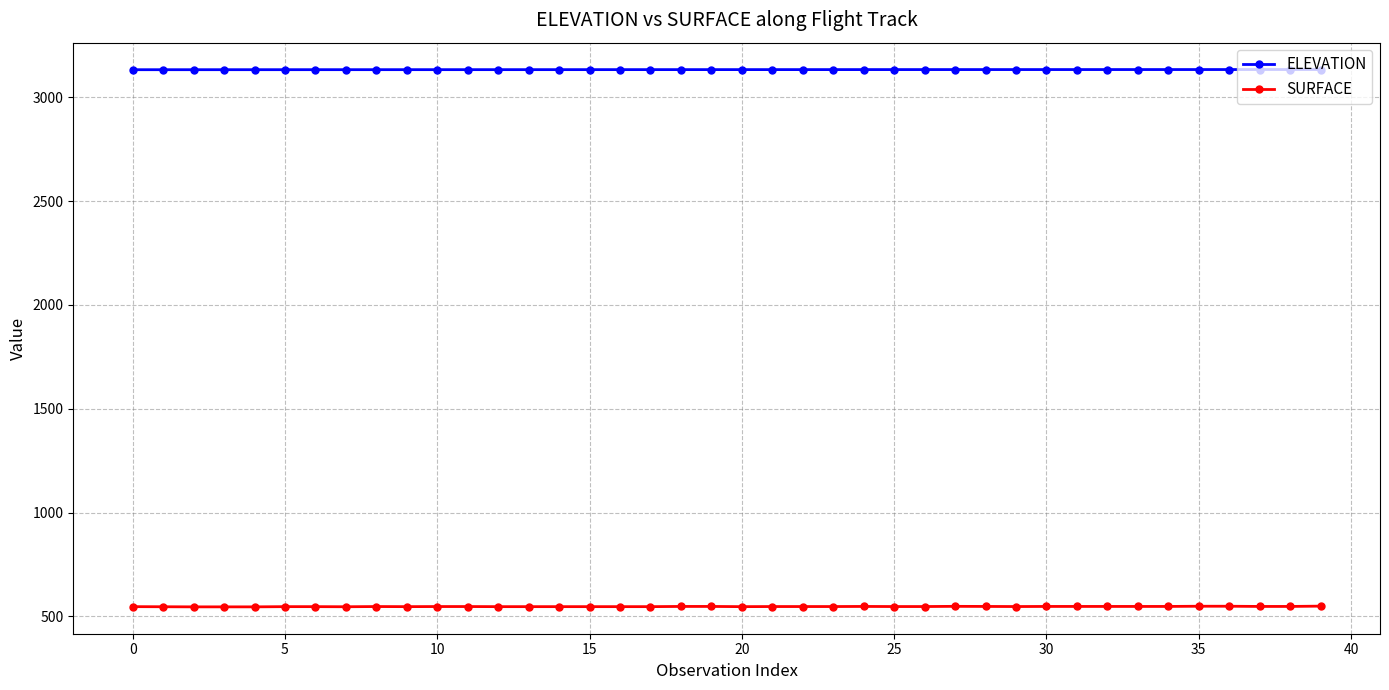

Rank the series by their maximum value, from highest to lowest.

ELEVATION, SURFACE